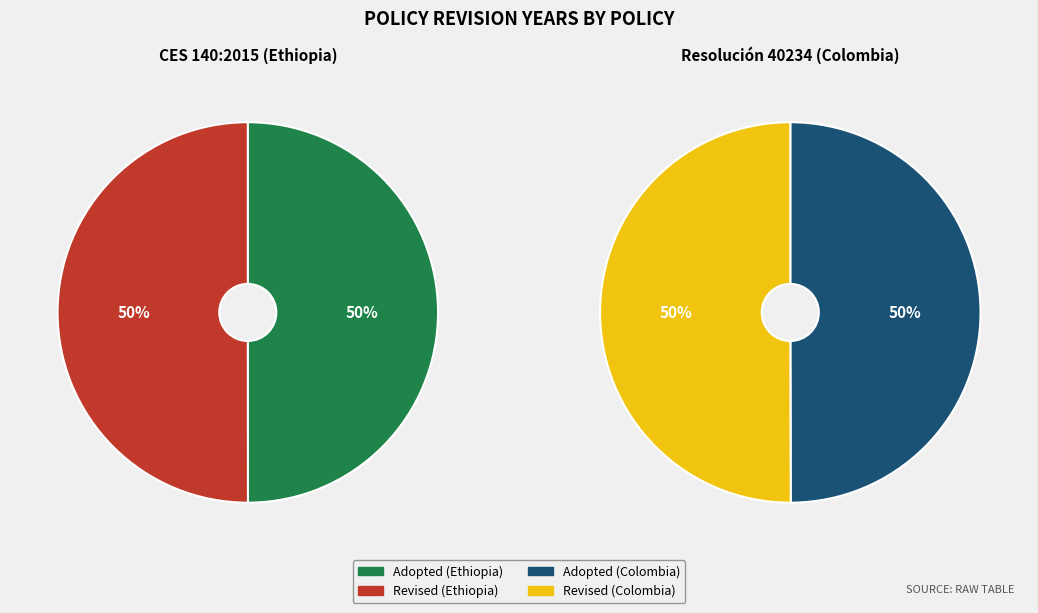

Which series has the largest range (max minus min)?

Resolución 40234 (Colombia)